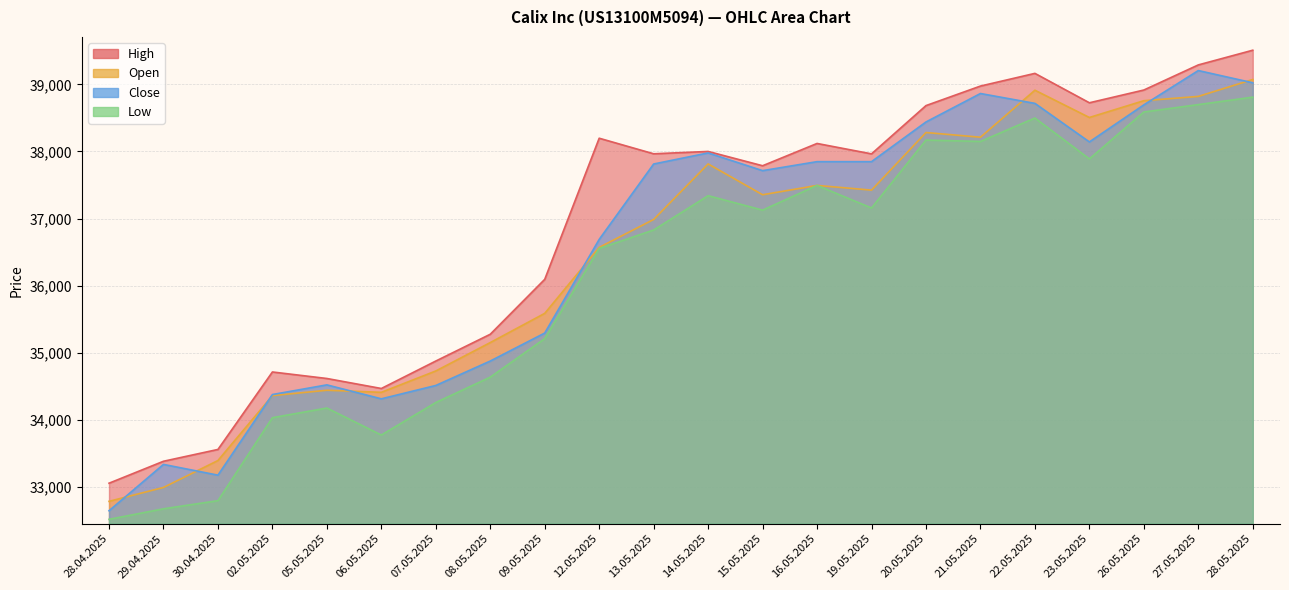

True or false: High and Low intersect in this chart.

False